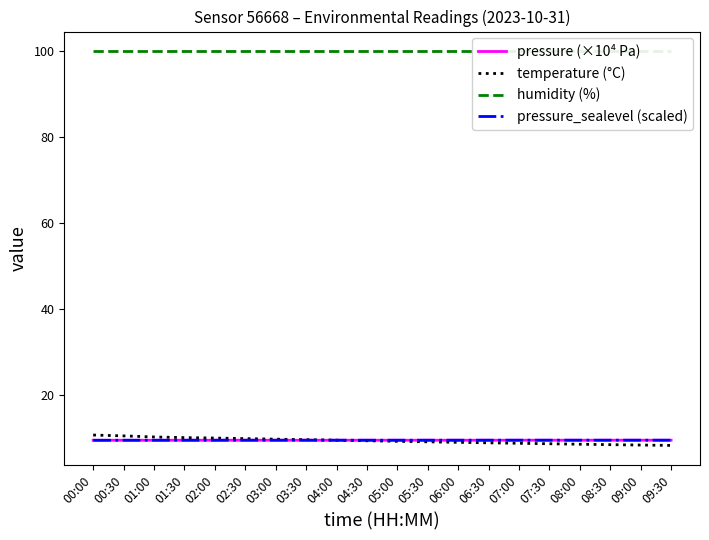

What value does the pressure_sealevel (scaled) series have at 02:00?

9.5